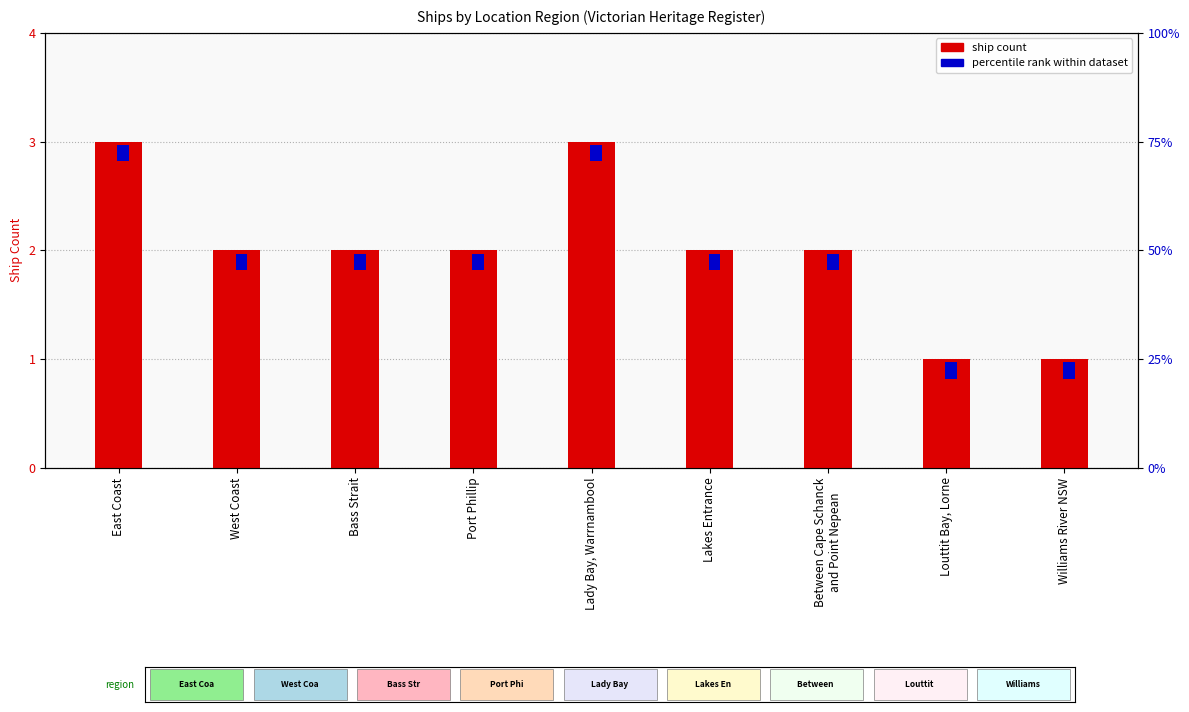

Is the value of count of ships at Williams River NSW greater than the value of percentile rank within dataset at Williams River NSW?

Yes